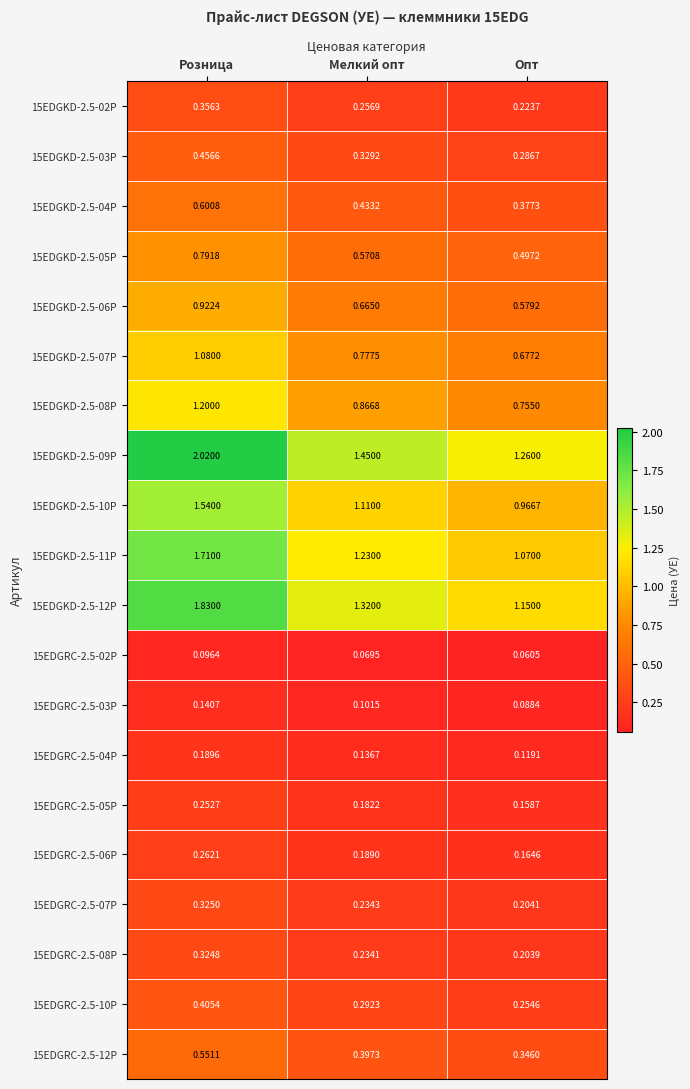

At how many categories does at least one series exceed 1?

3